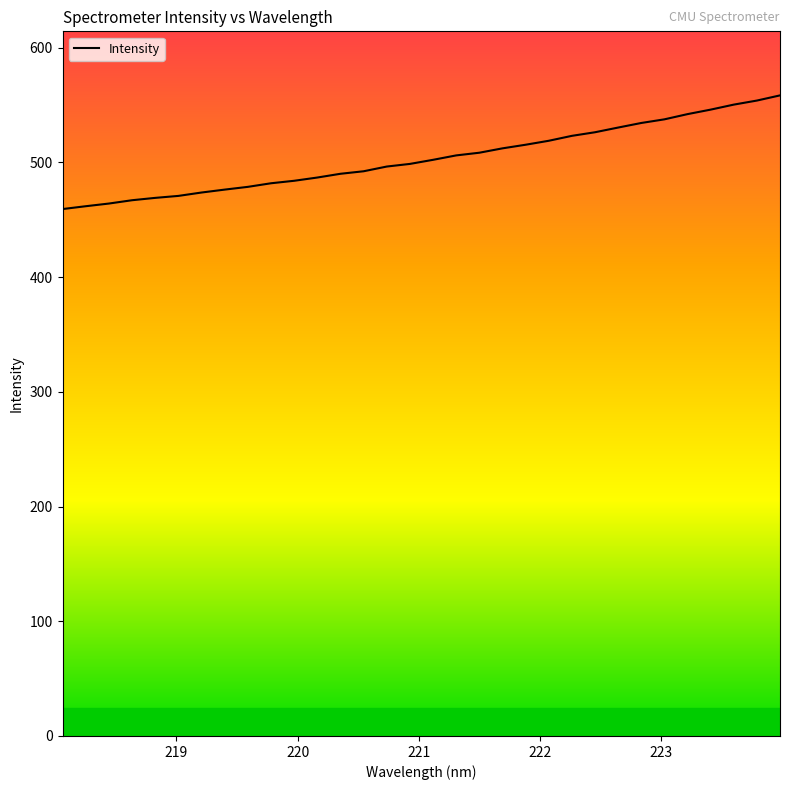

What is the difference between the maximum and minimum values?

99.1